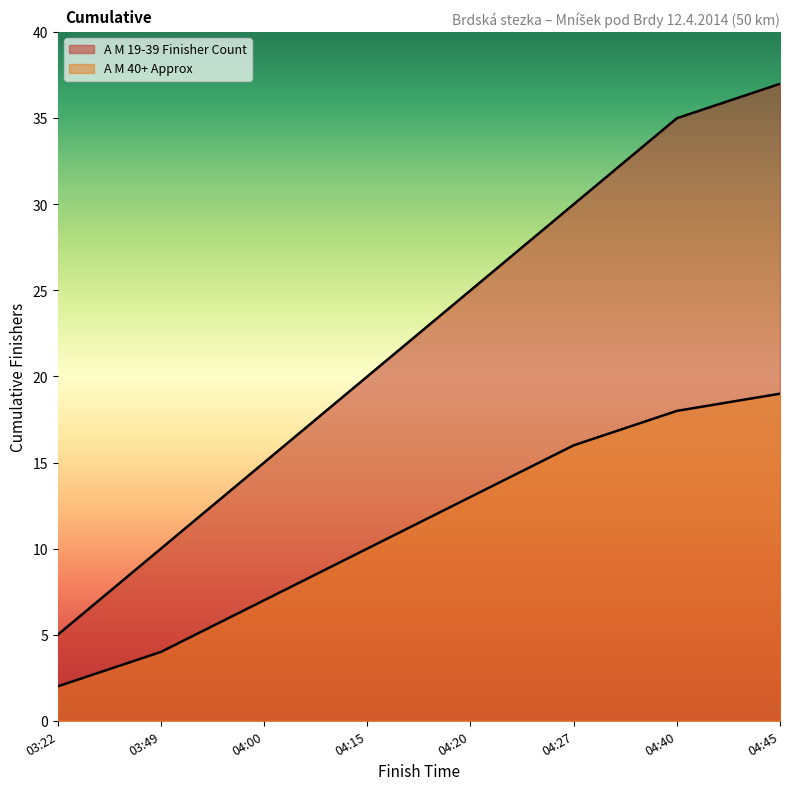

Which series changed the most between 04:27 and 04:40?

A M 19-39 Finisher Count